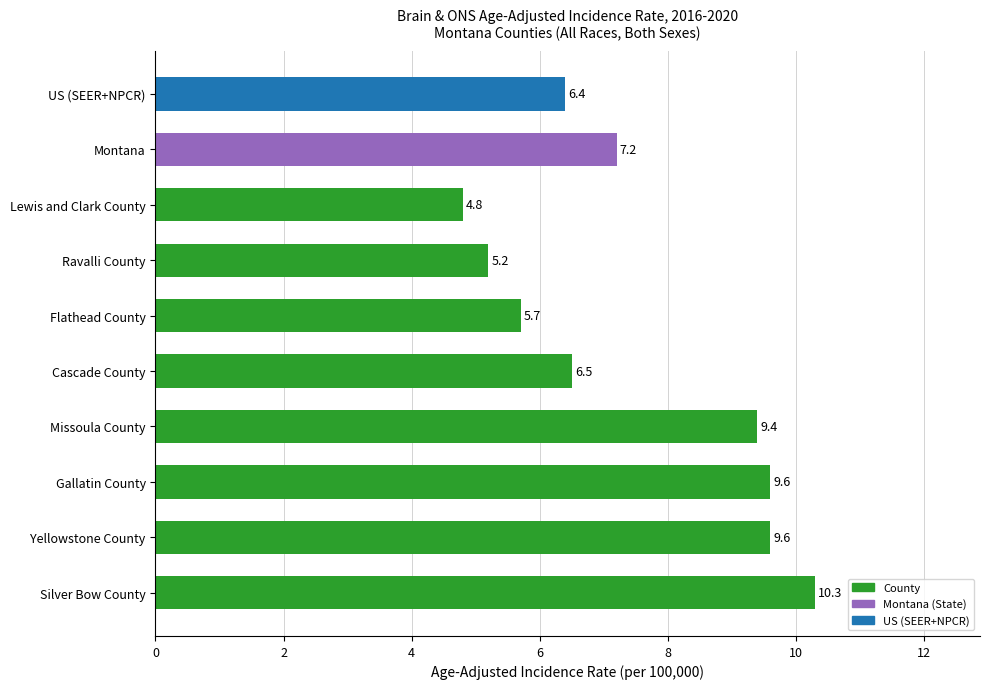

Where is the data nearest to the value 7?

Montana